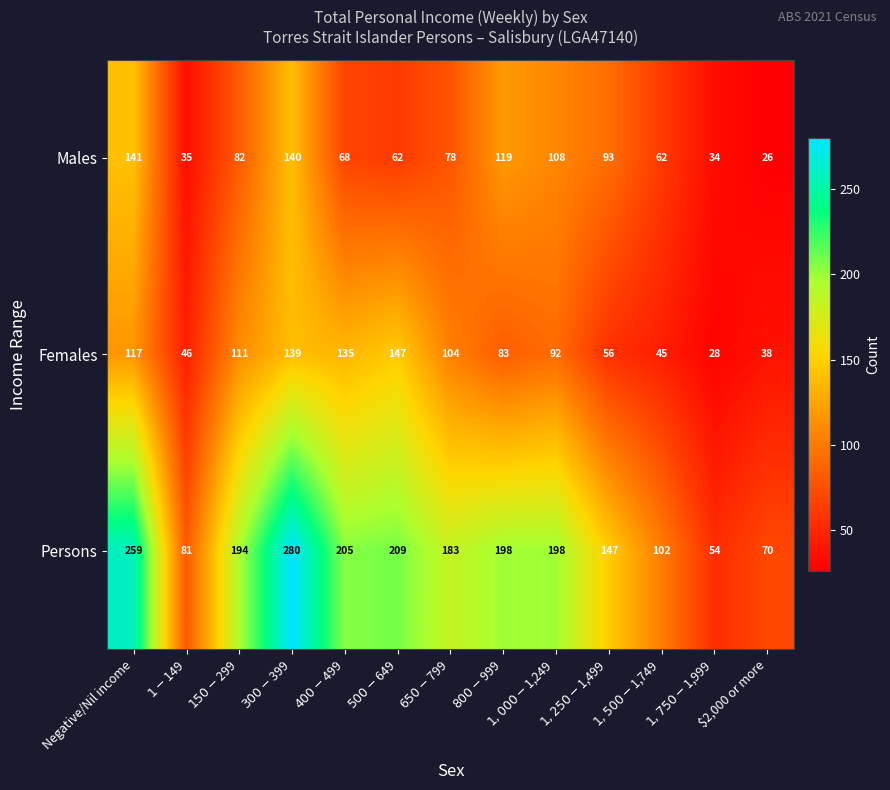

Rank the series at $400-$499 from highest to lowest value.

Persons, Females, Males